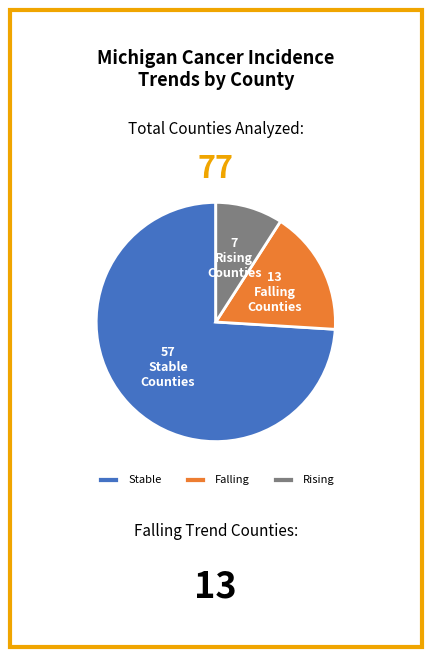

Which slice represents more than half of the pie?

Stable